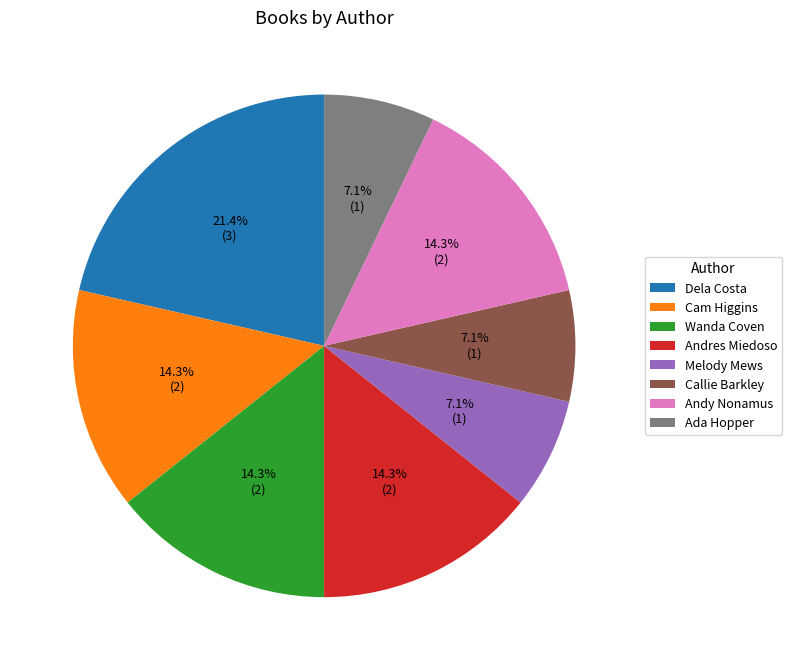

Does Dela Costa represent more than half of the total?

No